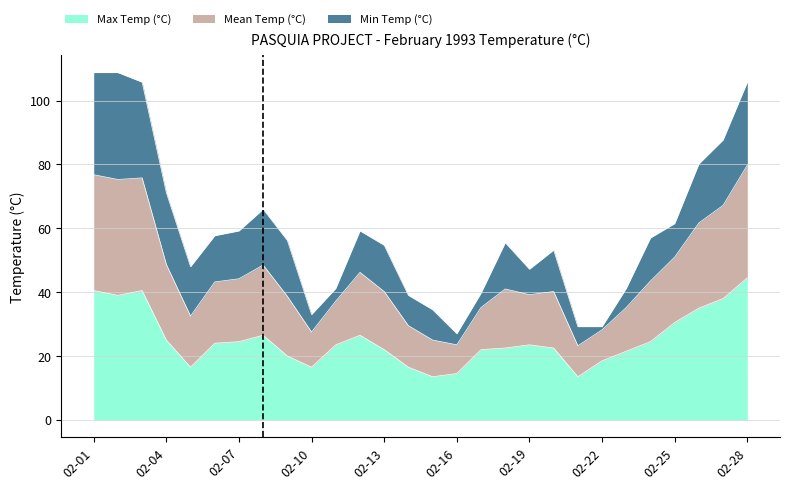

Which category has the highest value in the Max Temp (°C) series?

02-28